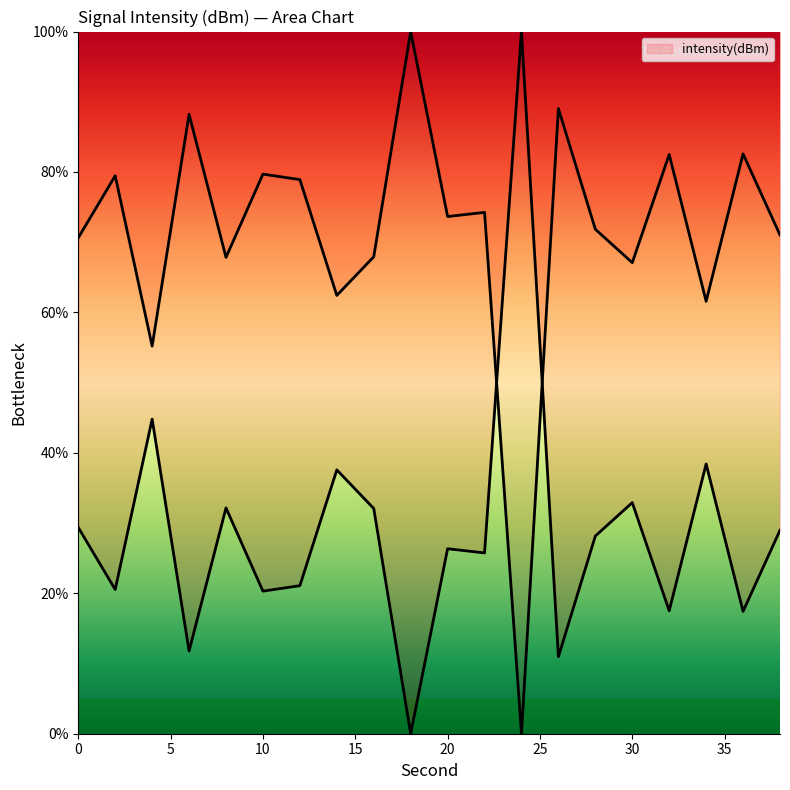

Reading right to left, transcribe all the data shown in this chart.

71.0	82.6	61.6	82.5	67.1	71.8	89.0	0.0	74.3	73.7	100.0	67.9	62.4	78.9	79.7	67.8	88.2	55.2	79.5	70.6